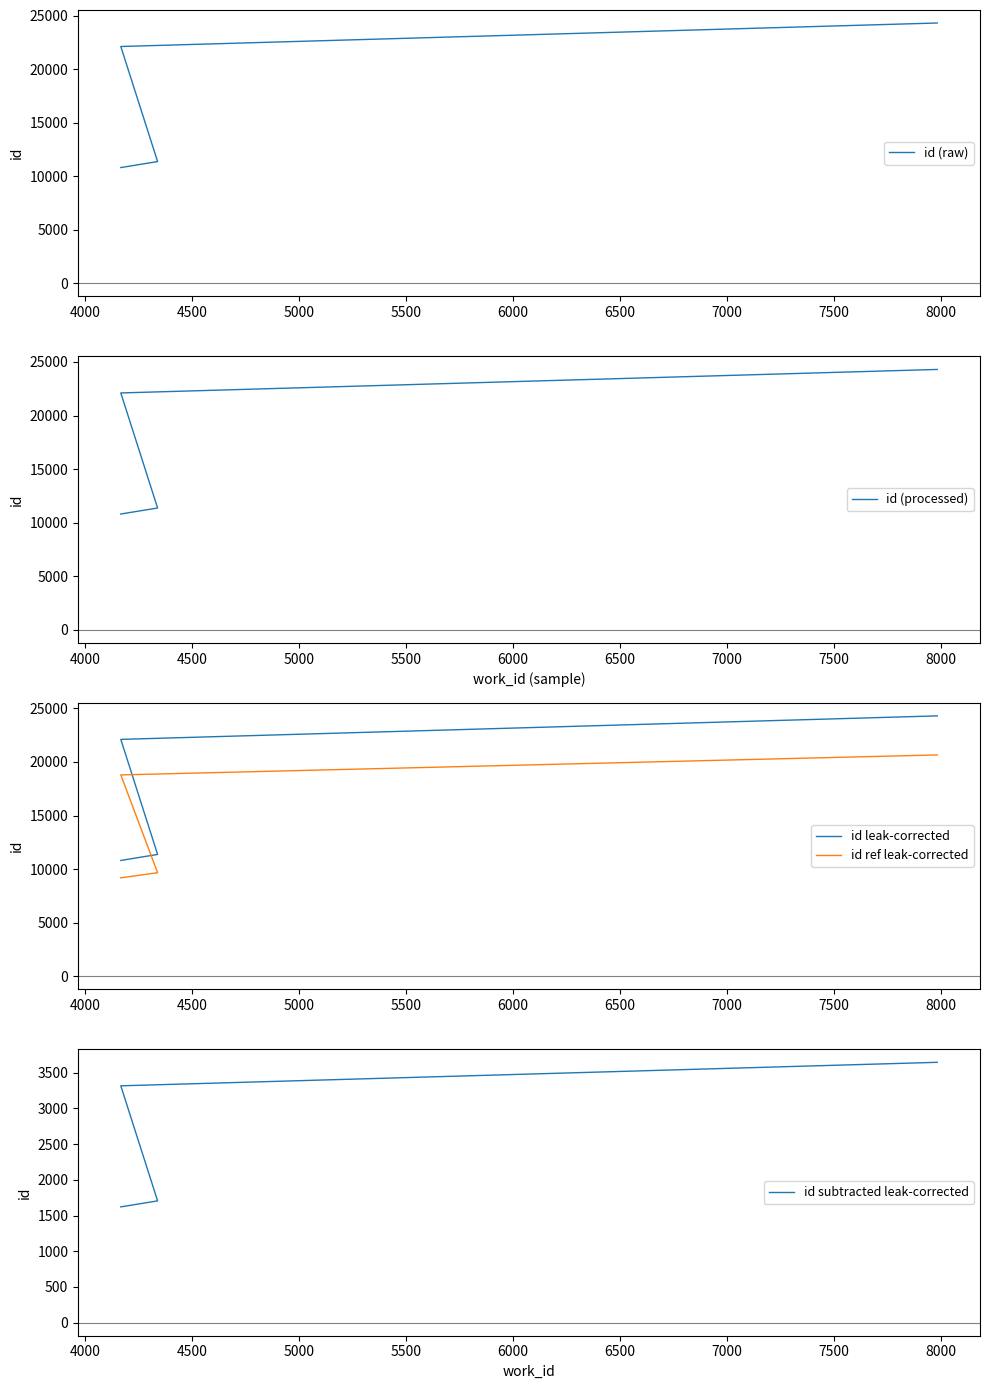

How many series are shown in this chart?

5